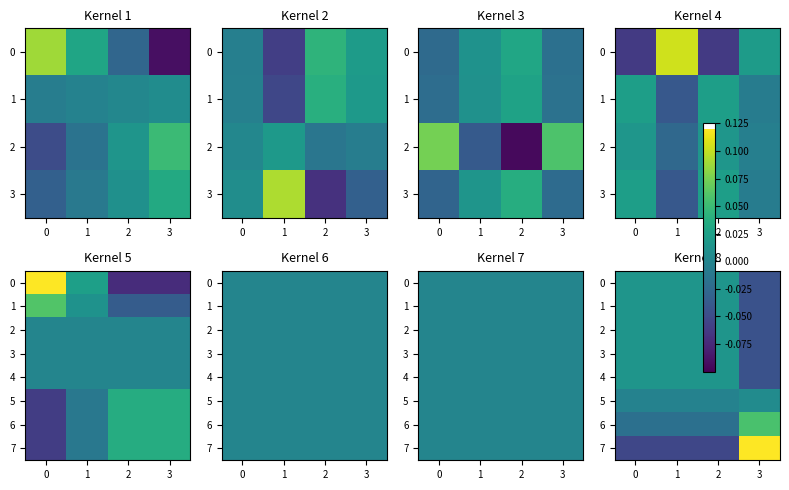

Is it true that 7 equals -0.1 at 2?

True